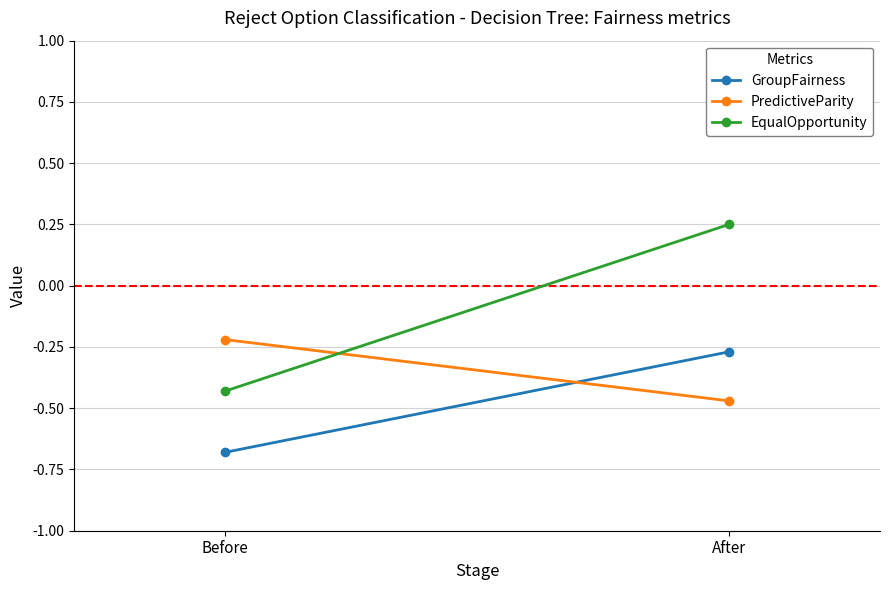

What is the sum of all EqualOpportunity values?

-0.2